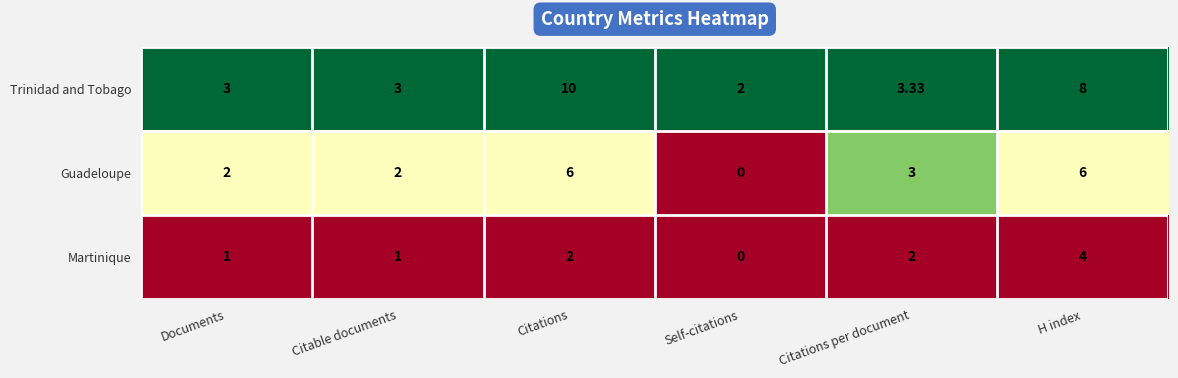

At which label is Guadeloupe closest to 3?

Citations per document